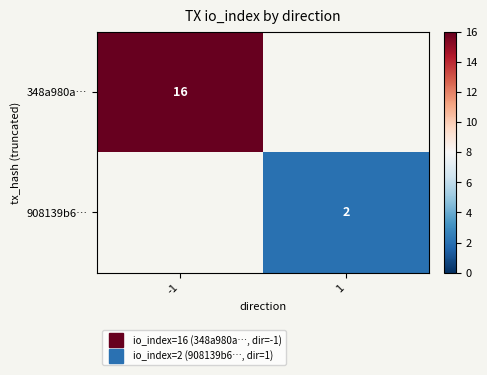

What is the maximum value for 348a980a…?

16.0